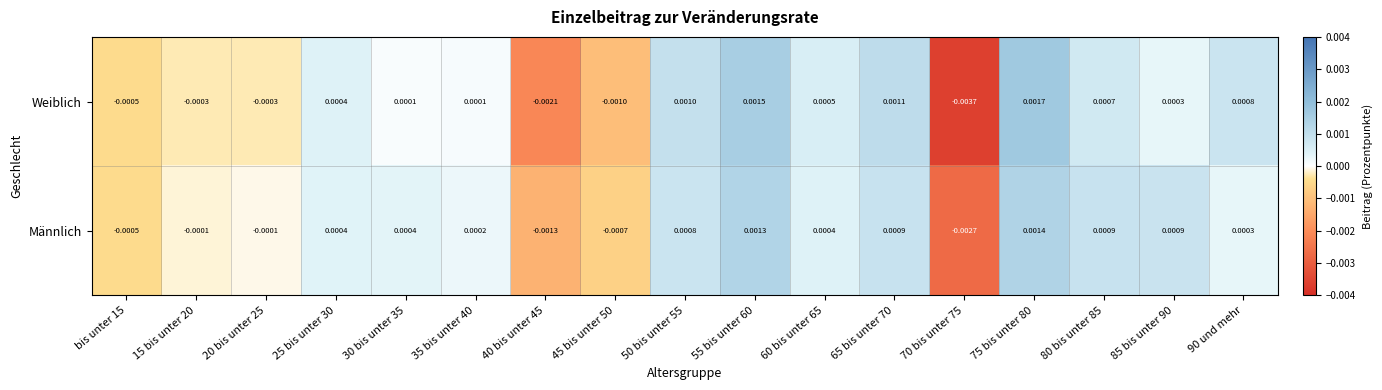

List the series in order of their peak value, lowest first.

Männlich, Weiblich